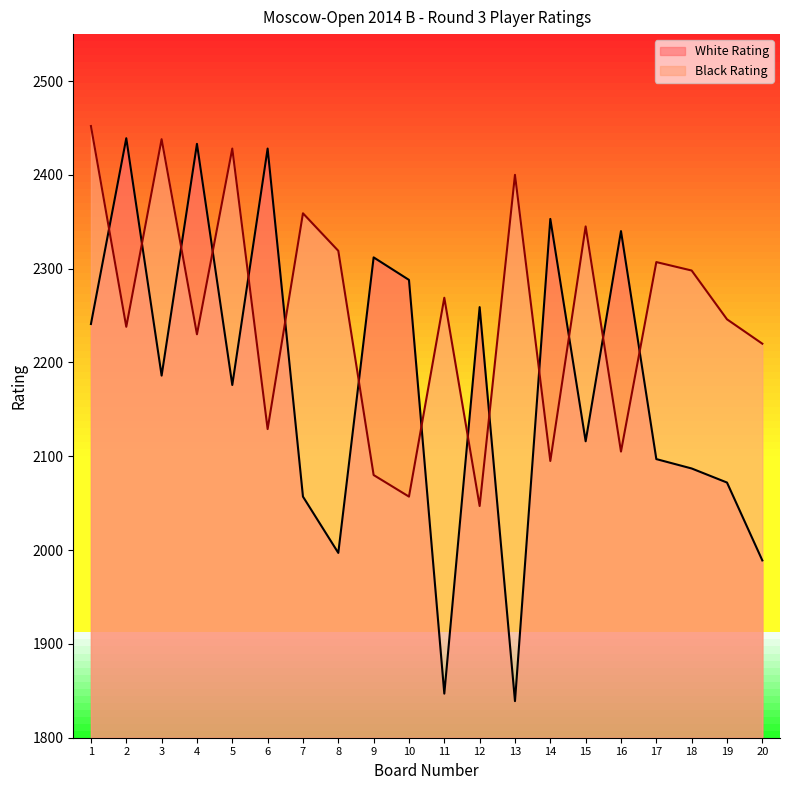

Reading left to right, list all the values displayed in this chart.

White Rating: 2241	2439	2186	2433	2176	2428	2057	1997	2312	2288	1847	2259	1839	2353	2116	2340	2097	2087	2072	1989
Black Rating: 2452	2238	2438	2230	2428	2129	2359	2319	2080	2057	2269	2047	2400	2095	2345	2105	2307	2298	2246	2220